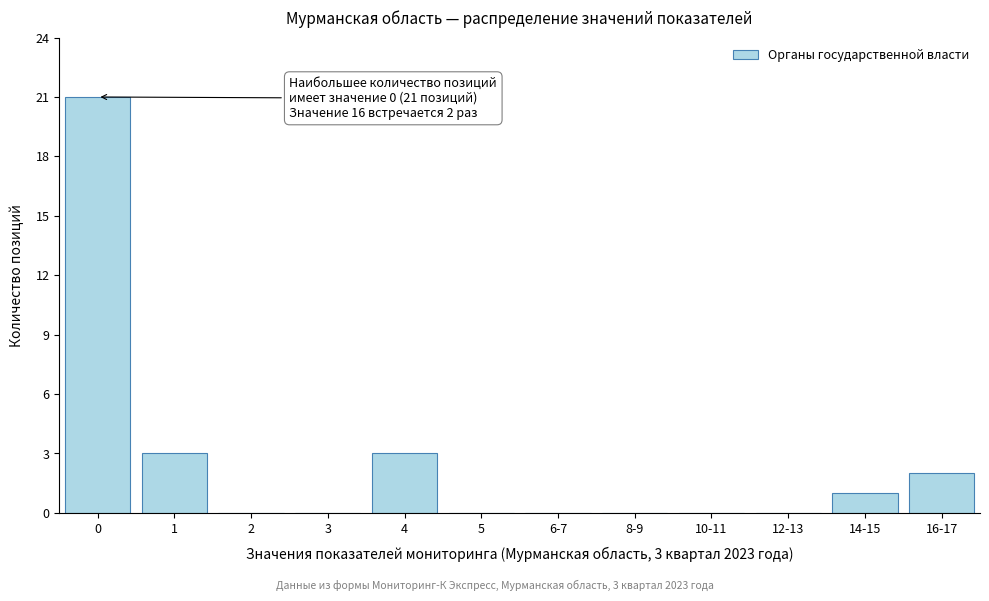

Reading left to right, what are all the values shown in this chart?

0=21	1=3	2=0	3=0	4=3	5=0	6-7=0	8-9=0	10-11=0	12-13=0	14-15=1	16-17=2